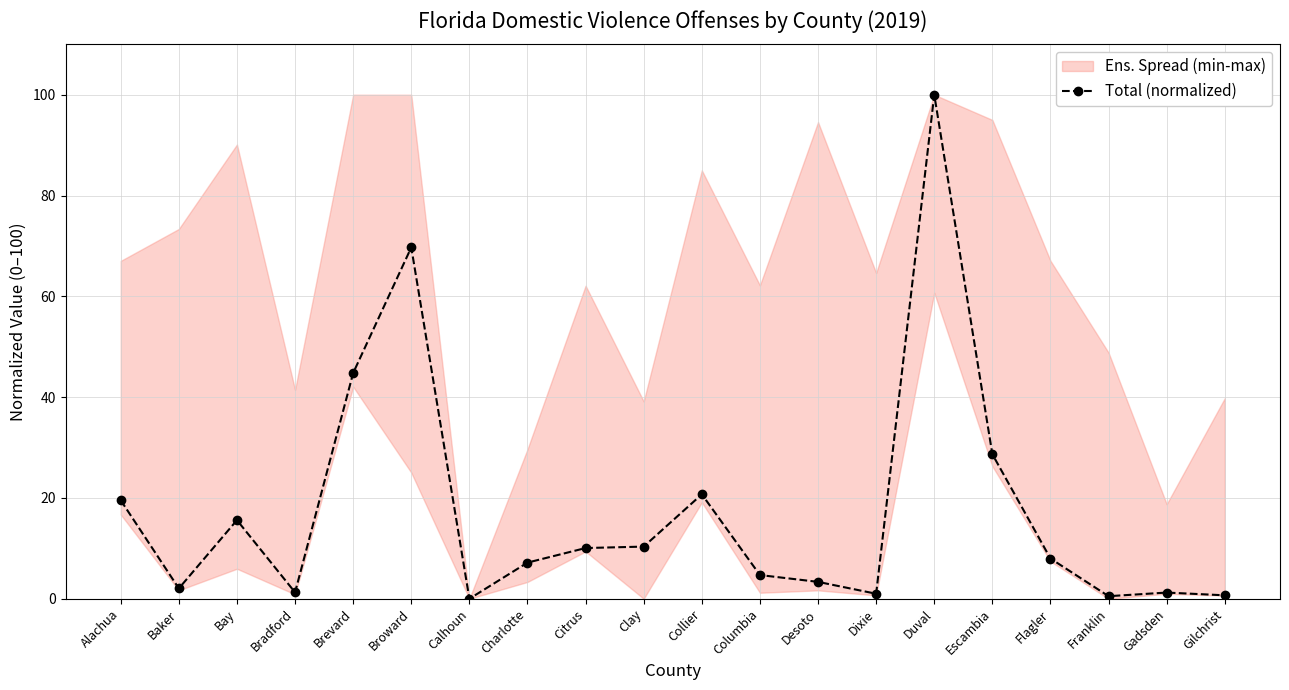

Rank the categories by value from highest to lowest.

Duval, Broward, Brevard, Escambia, Collier, Alachua, Bay, Clay, Citrus, Flagler, Charlotte, Columbia, Desoto, Baker, Bradford, Gadsden, Dixie, Gilchrist, Franklin, Calhoun